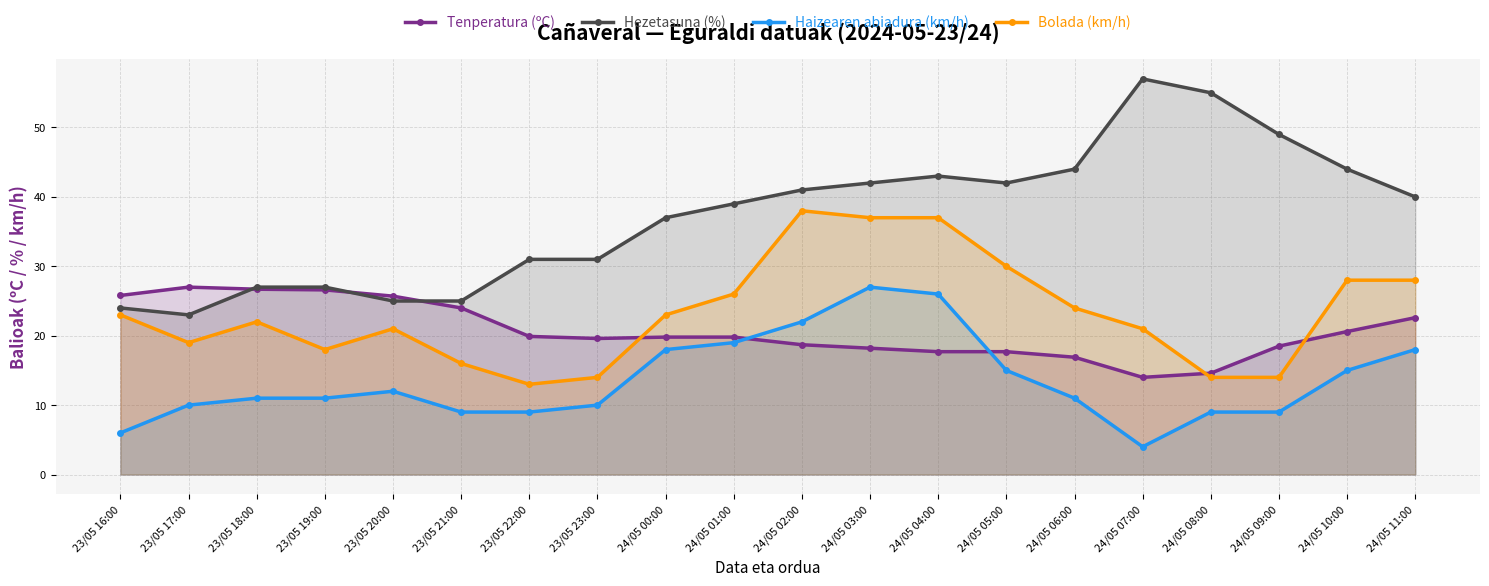

What is the lowest value of the Tenperatura (ºC) series?

14.0